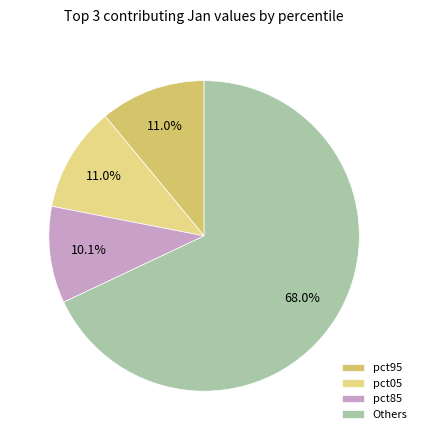

To the nearest percent, what is the difference between the largest and smallest slice percentages?

58%